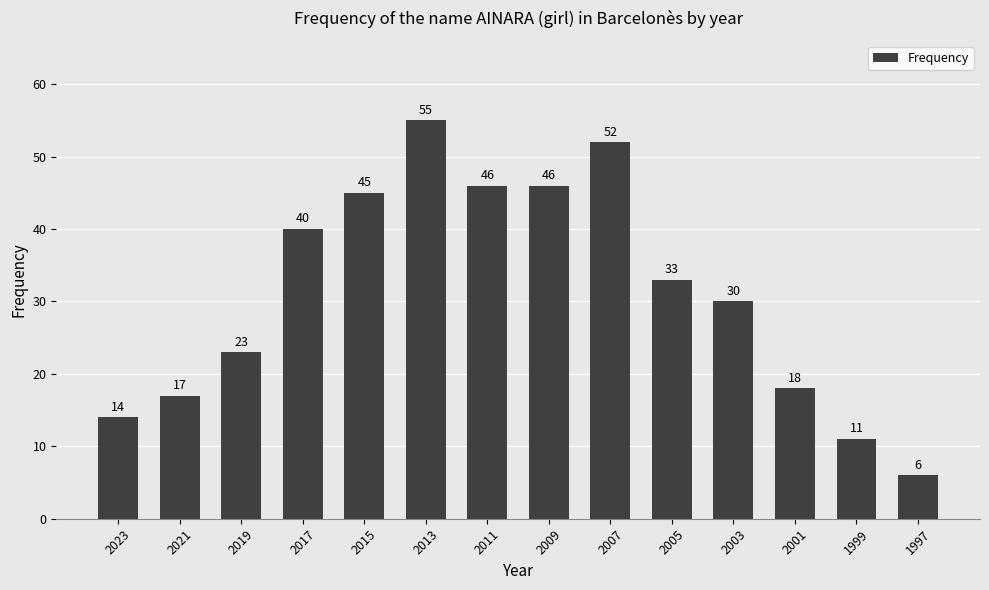

At which label is the value closest to 30?

2003